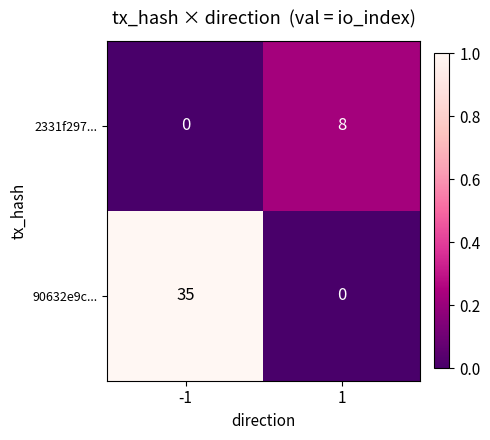

The 90632e9c... series shows 46 at -1. True or false?

False